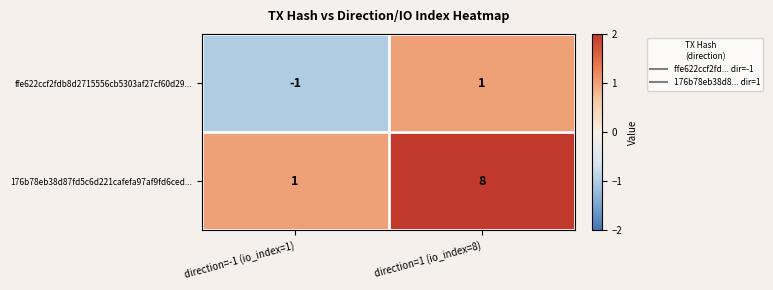

Count the number of categories in the chart.

2